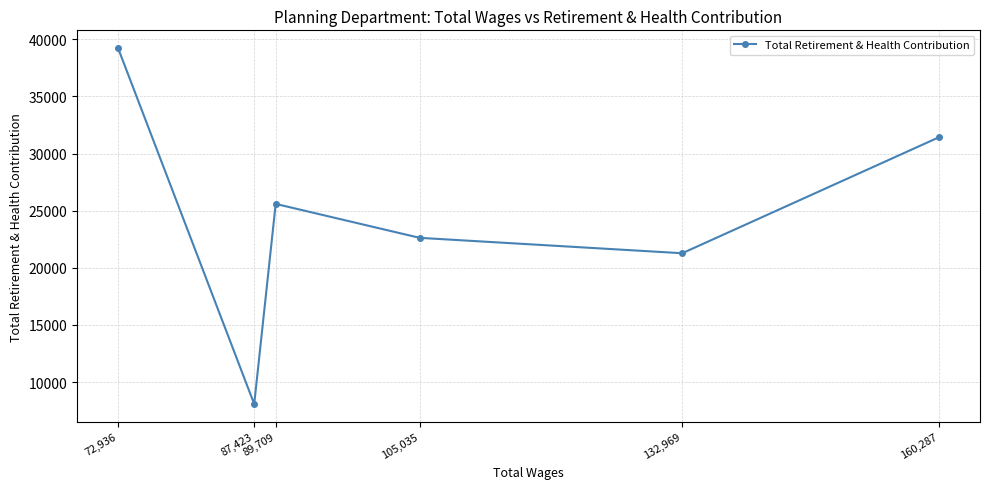

At which label is the value closest to 23656?

105,035